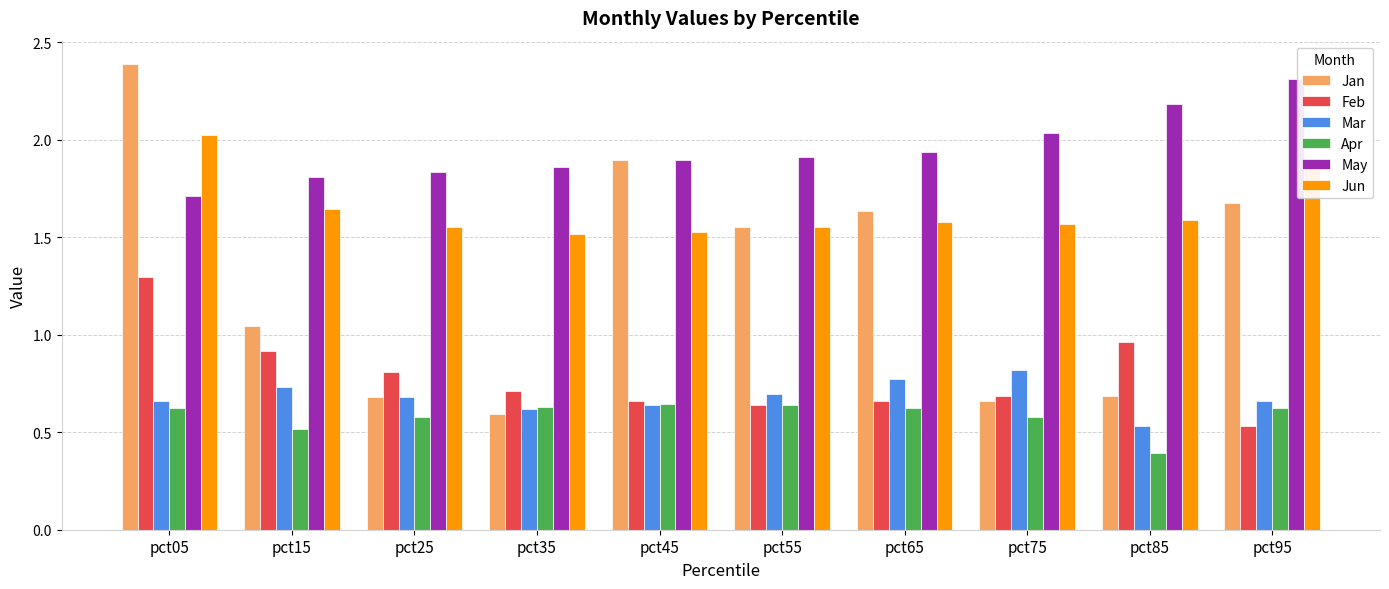

What is the difference between the Apr values at pct15 and pct25?

0.1